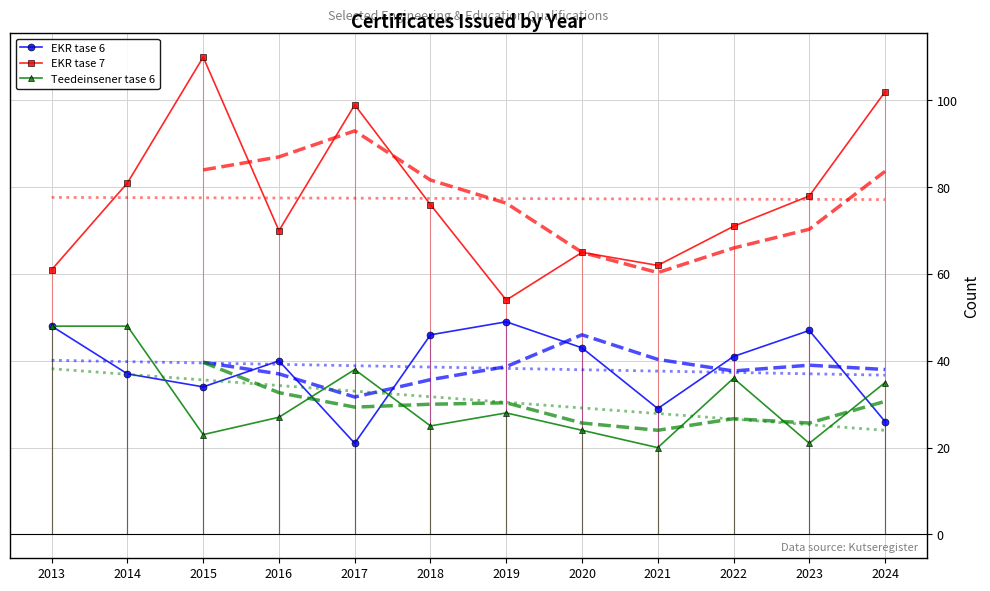

True or false: EKR tase 7 and Teedeinsener tase 6 intersect in this chart.

False